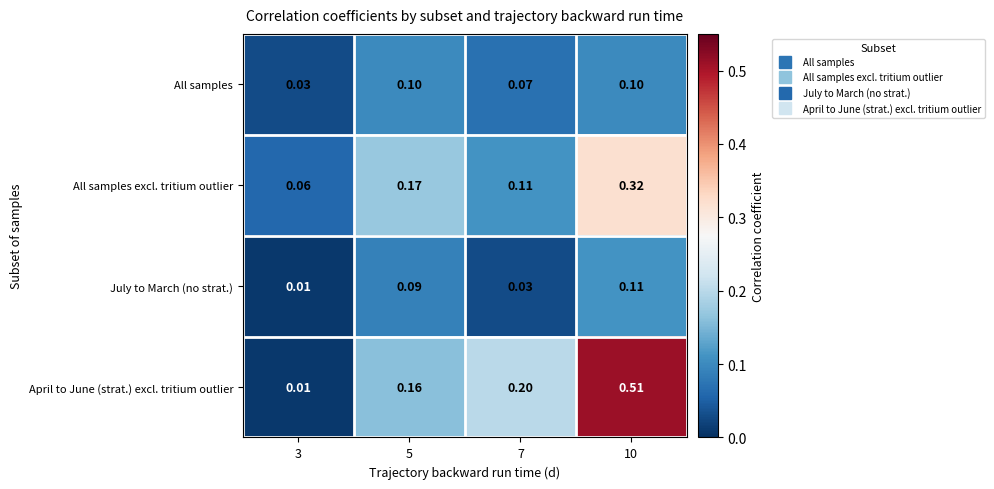

Which series has the widest spread of values?

April to June (strat.) excl. tritium outlier